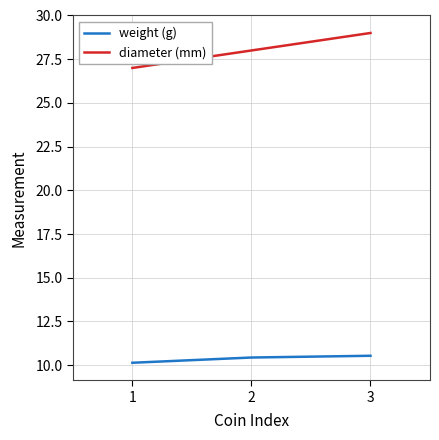

What is the difference between the diameter (mm) values at 3 and 2?

1.0